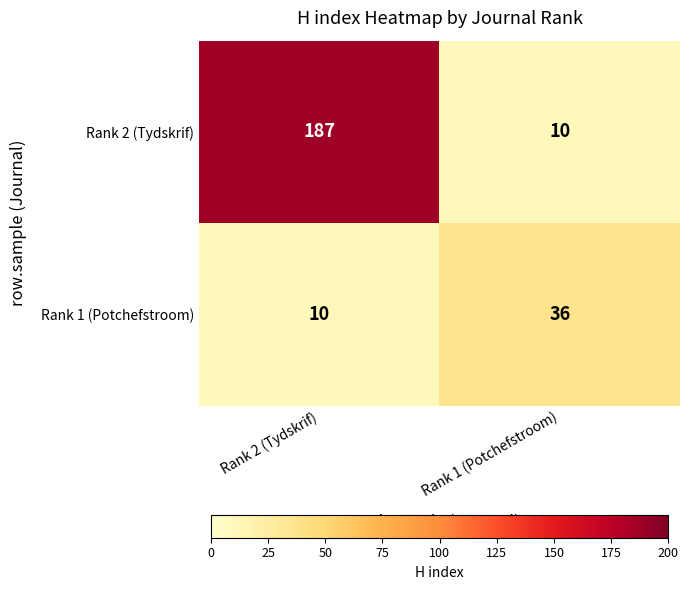

What is the difference between the highest and lowest values at Rank 2 (Tydskrif)?

177